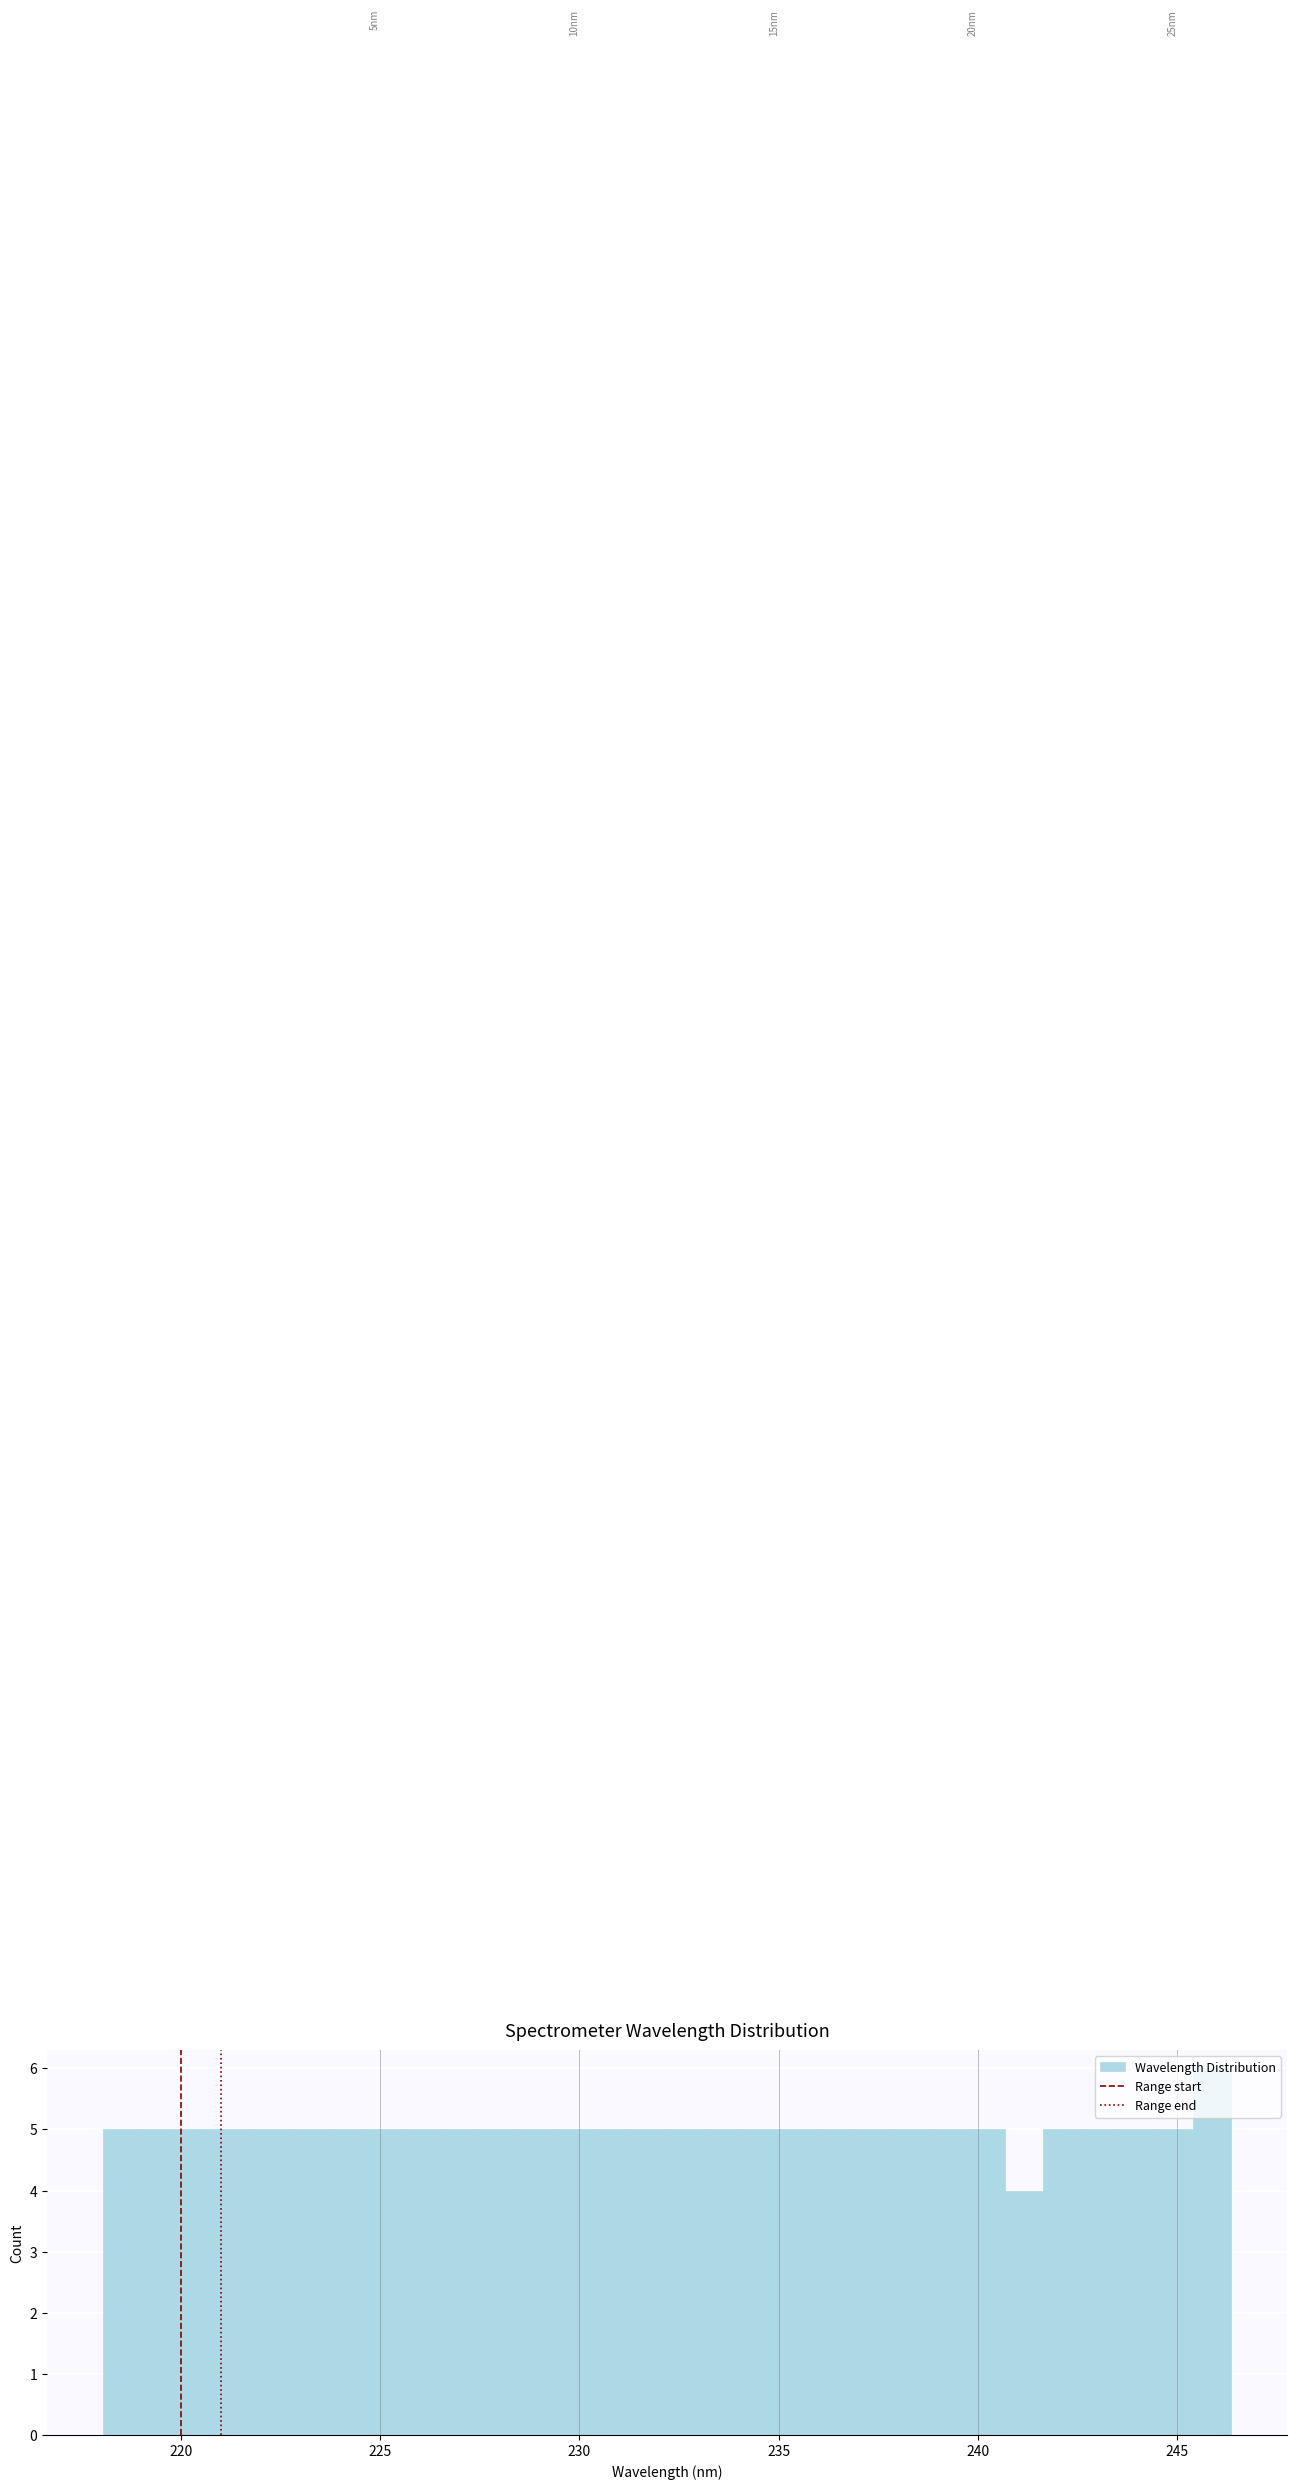

Around what value on the x-axis is the tallest bar? Give the approximate position of its centre, as read against the axis.

246.0